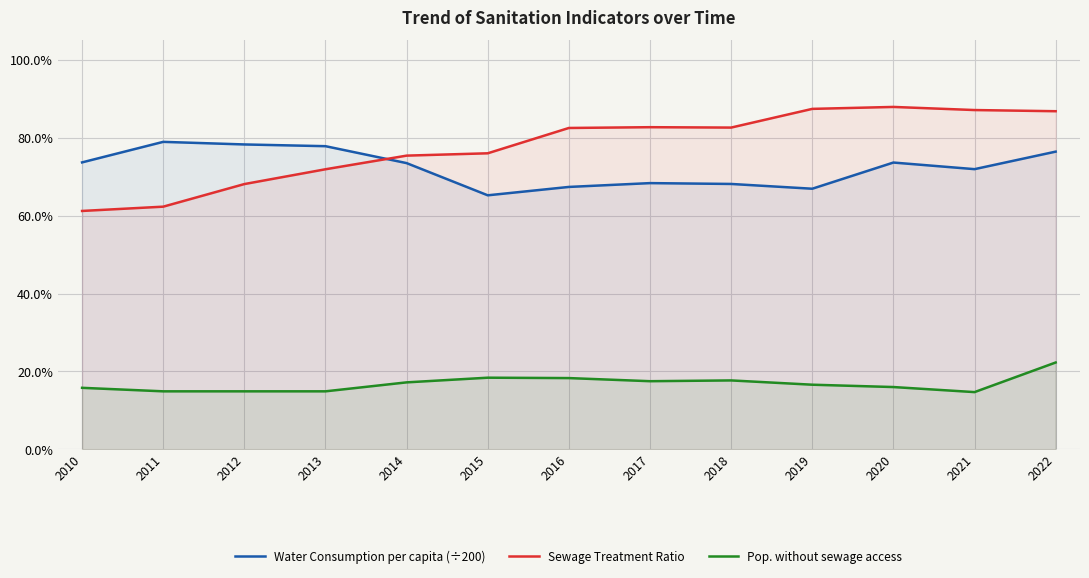

Which label corresponds to the largest value in the chart?

2020